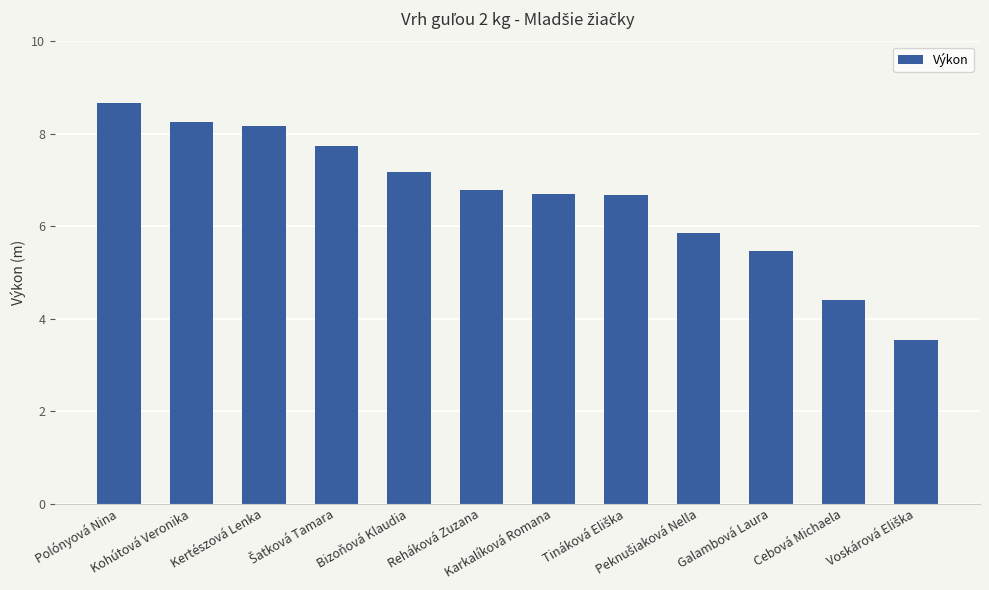

What is the greatest value displayed?

8.7